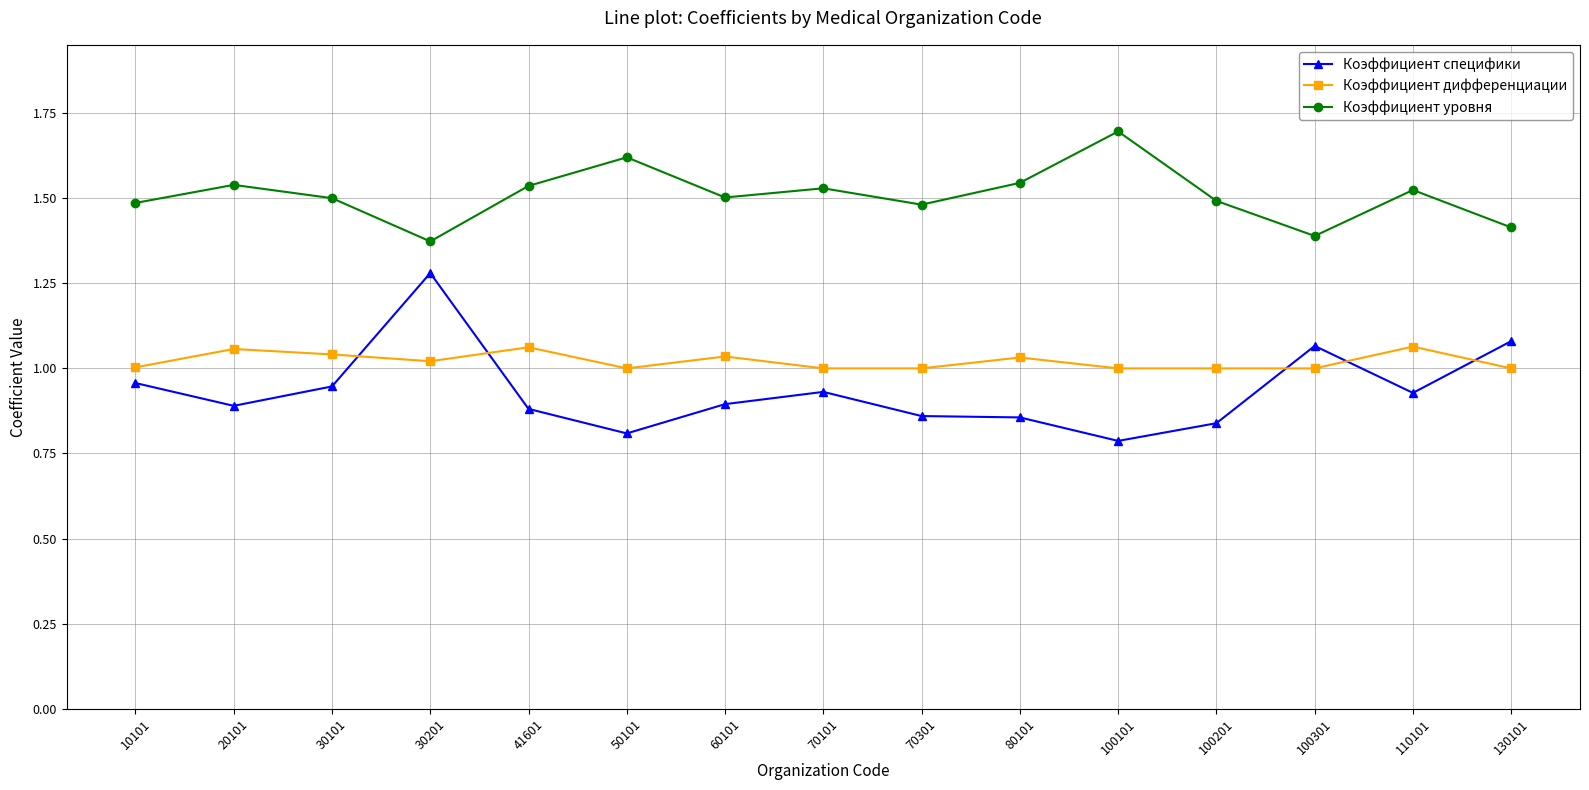

Count the number of categories in the chart.

15